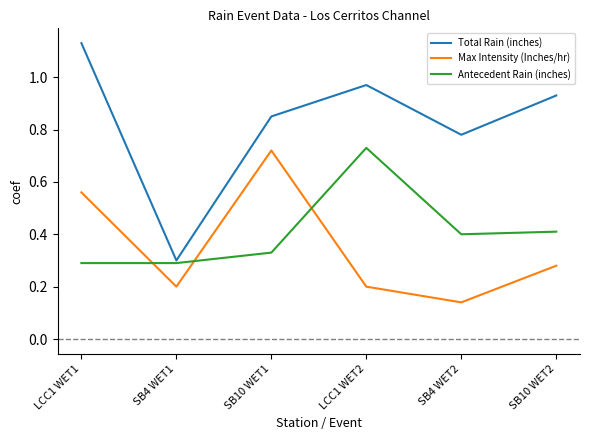

Is this an area chart (filled region under the line)?

No